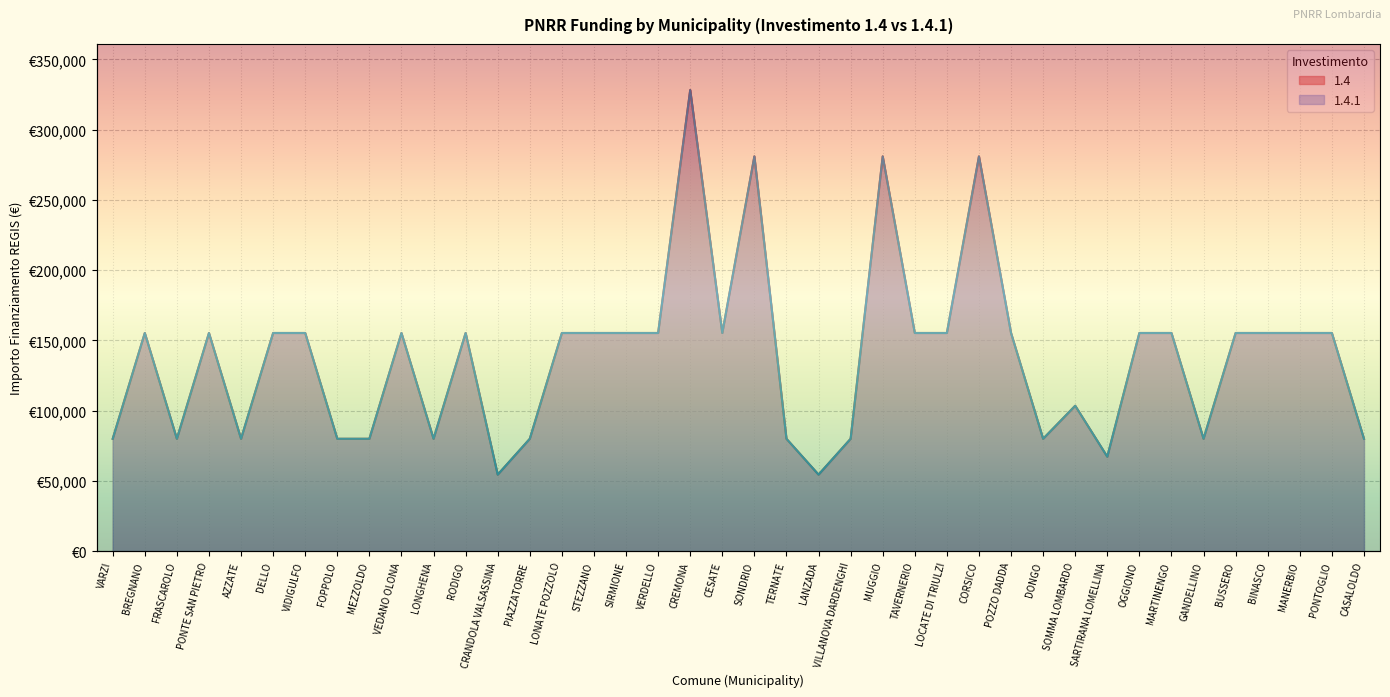

Count the number of categories in the chart.

40